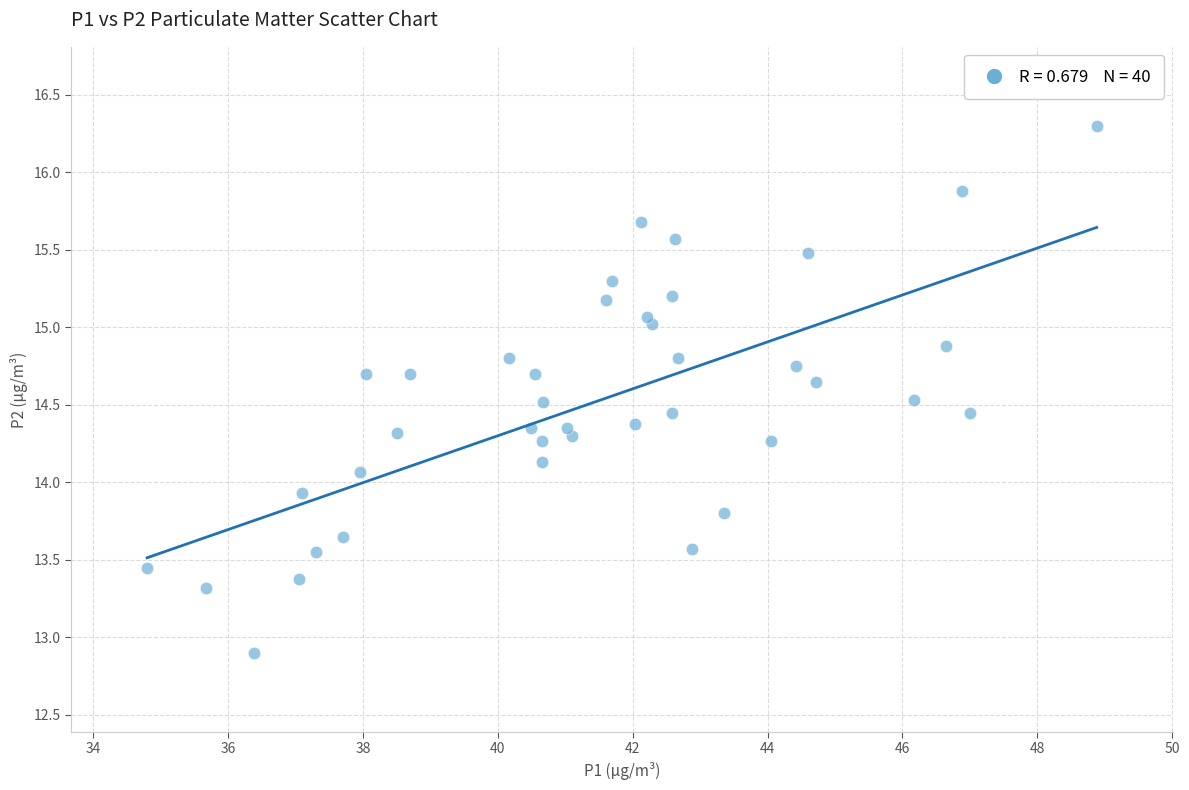

What is the range of Y values (max minus min)?

3.4